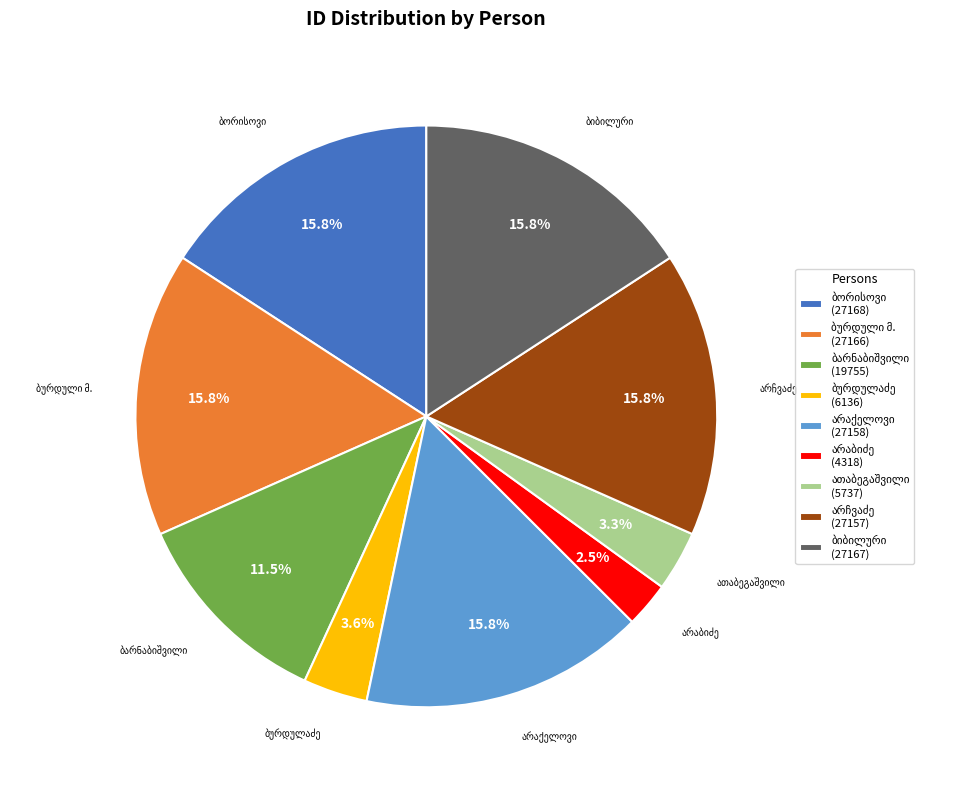

Is there a majority slice in this chart?

No